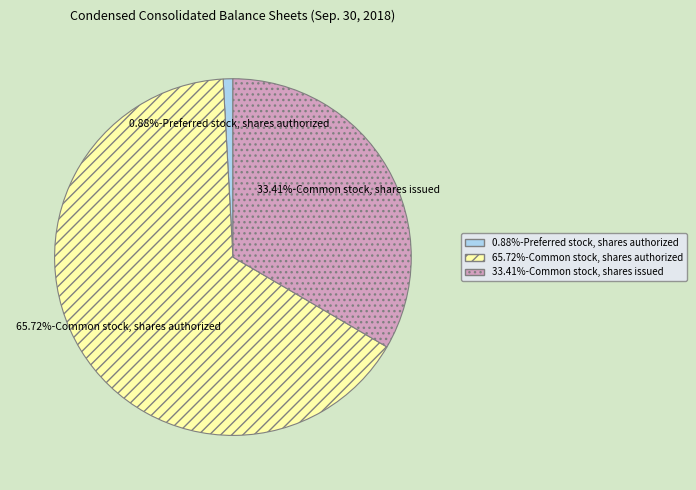

Does any single category account for the majority?

Yes